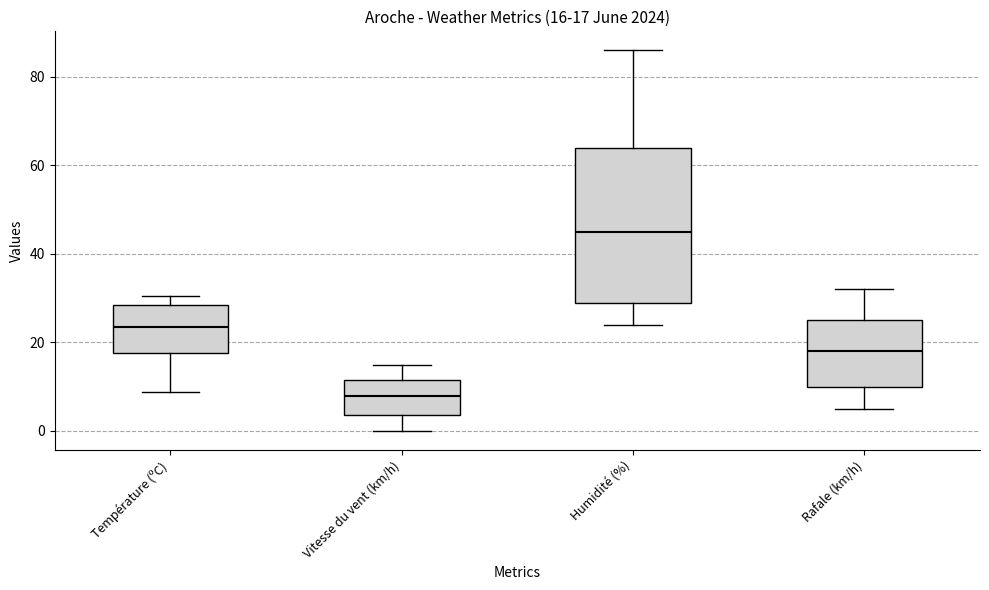

Which box's median line is the highest?

Humidité (%)